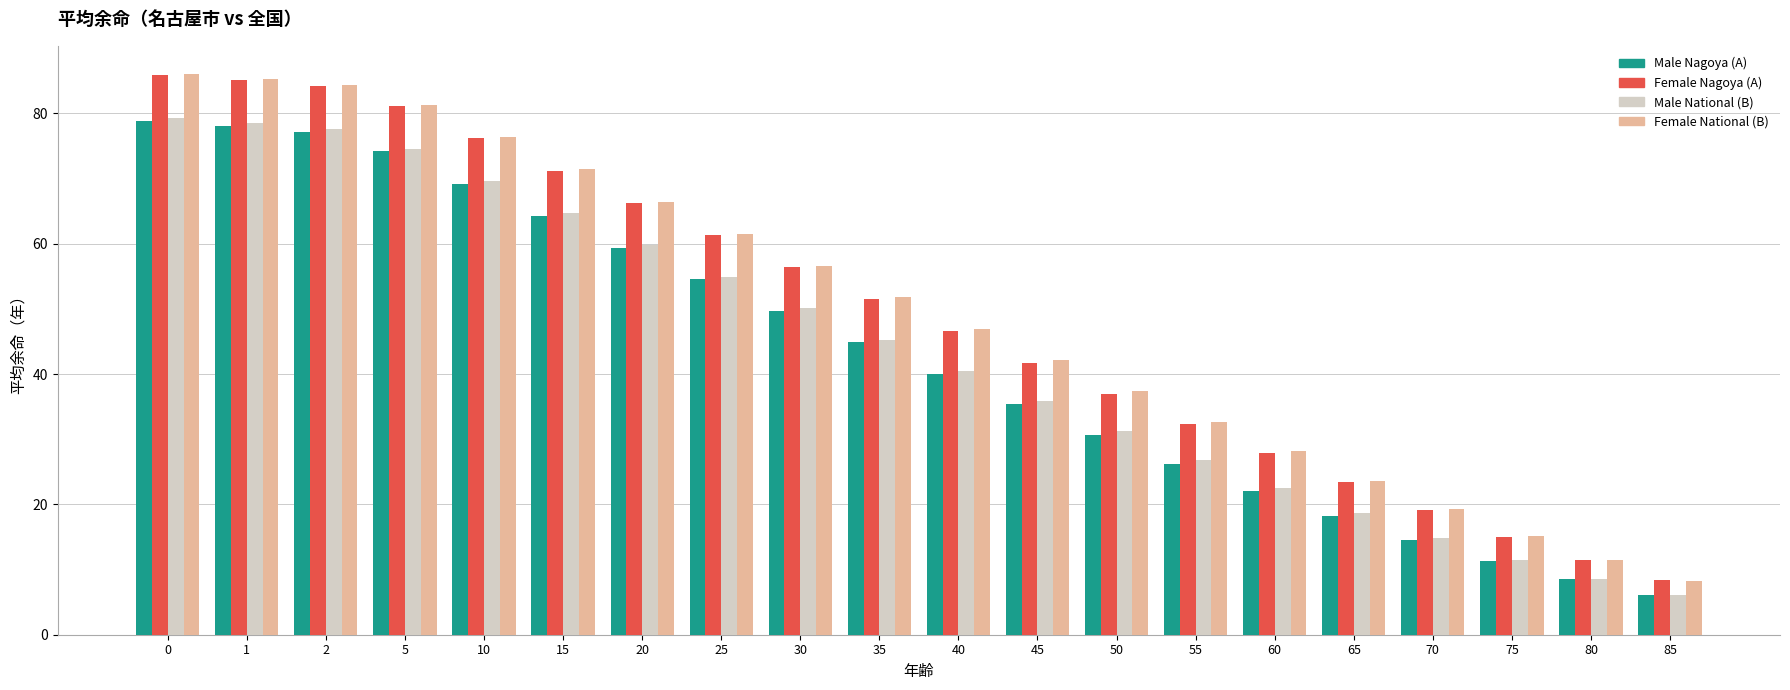

The Female Nagoya (A) series shows 5.2 at 70. True or false?

False